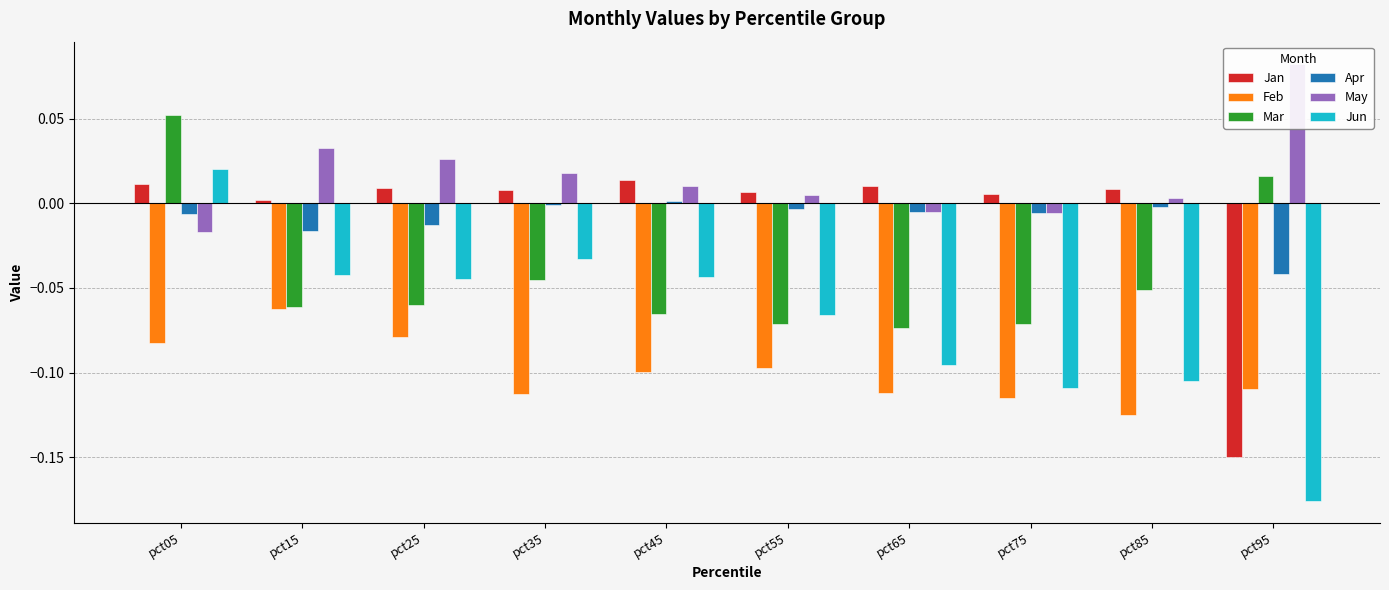

What is the difference between the highest and lowest values at pct35?

0.1